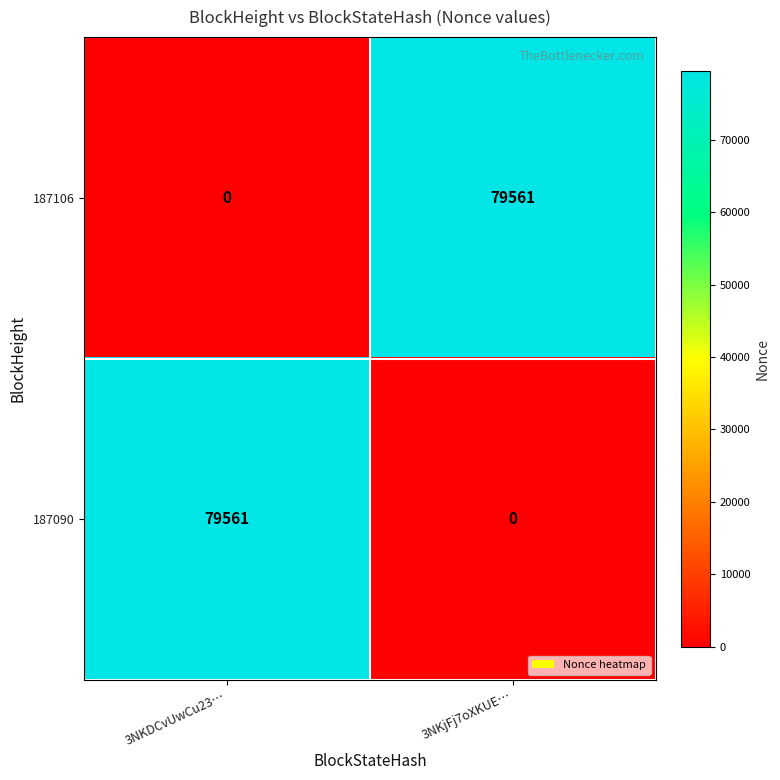

Rank the series at 3NKjFj7oXKUE… from highest to lowest value.

187106, 187090